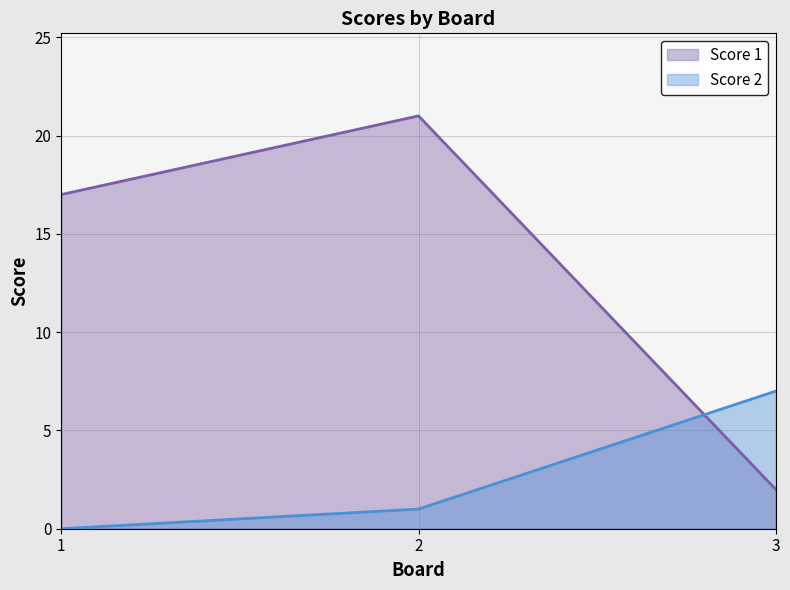

What is the difference between the Score 2 values at 1 and 3?

7